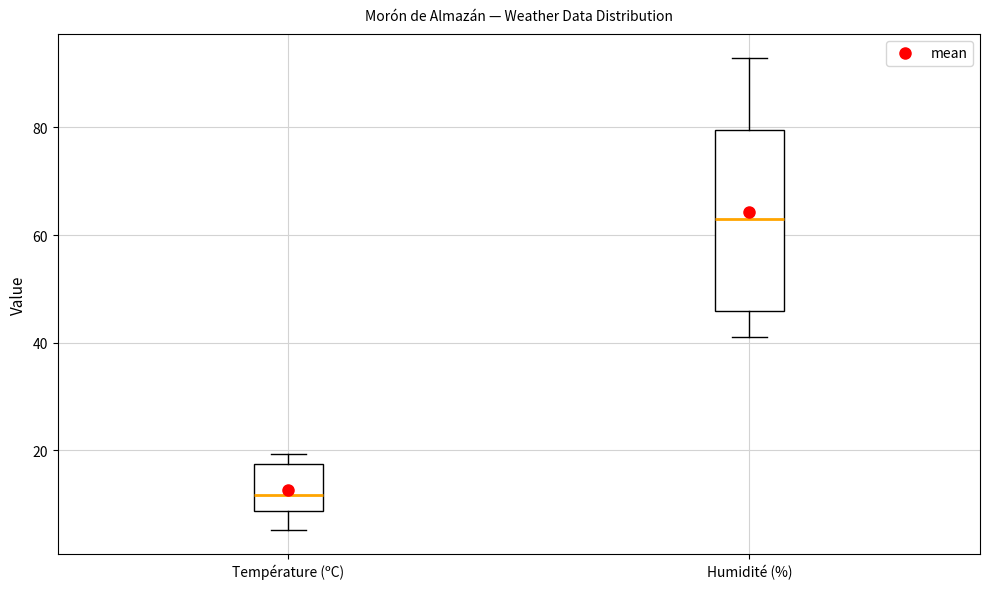

Which box's median line is the highest?

Humidité (%)